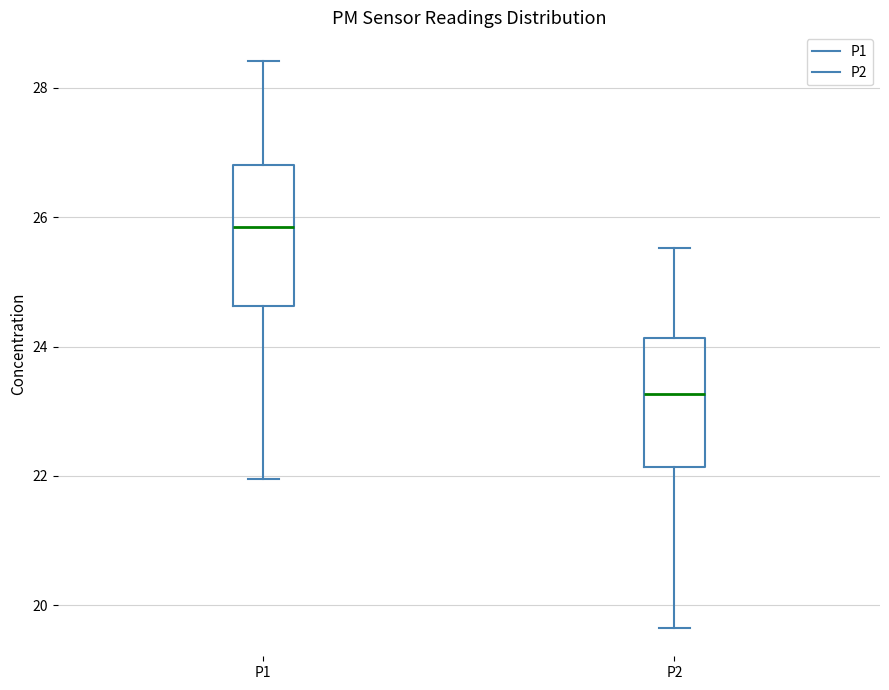

Where does the median line of the box for P1 sit on the y-axis? The values are not printed on the chart, so give them approximately, as read against the axis.

25.8